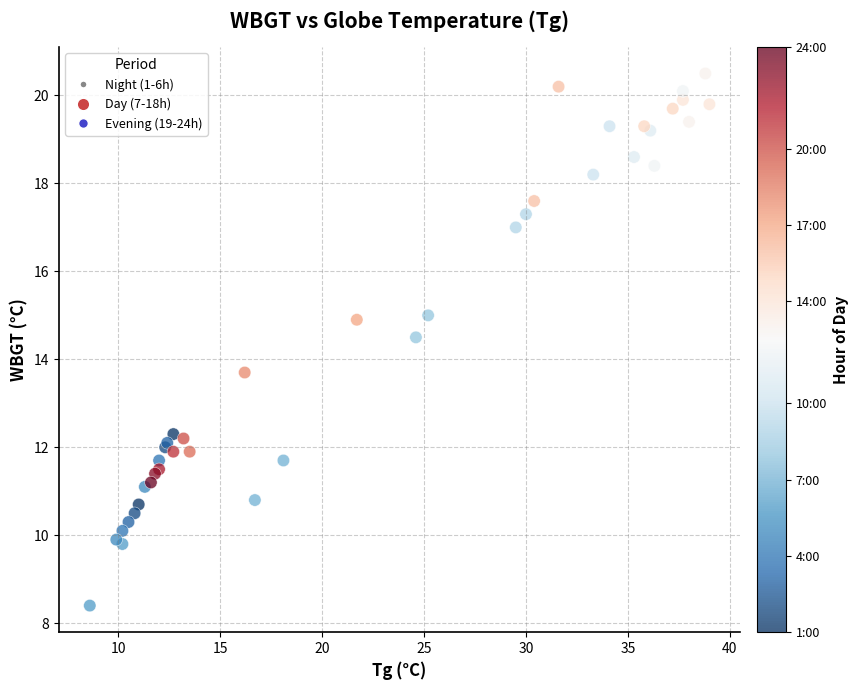

What Y value in the scatter plot is closest to 14?

13.7